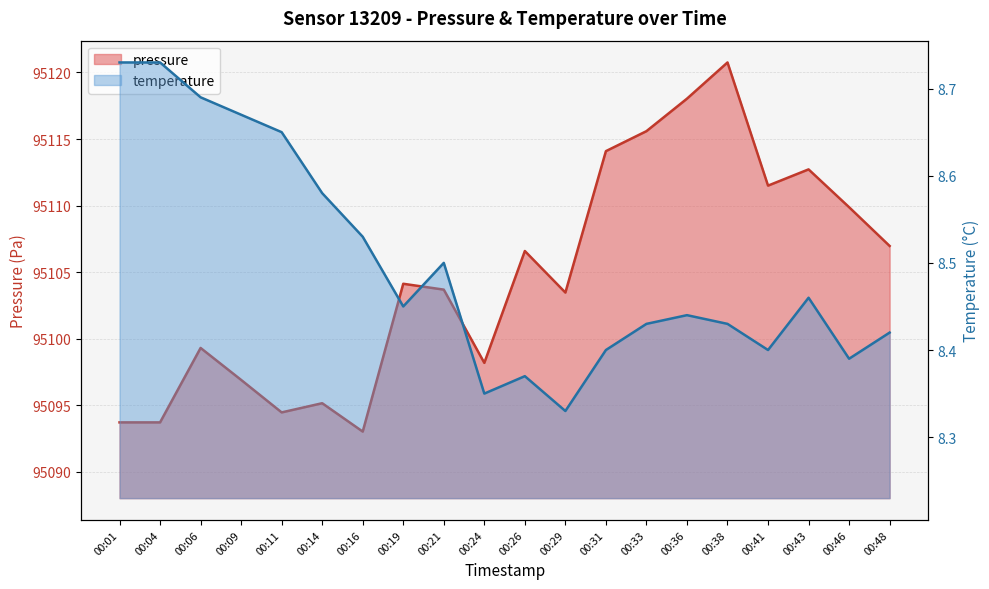

What are all the series names shown in the legend?

pressure, temperature